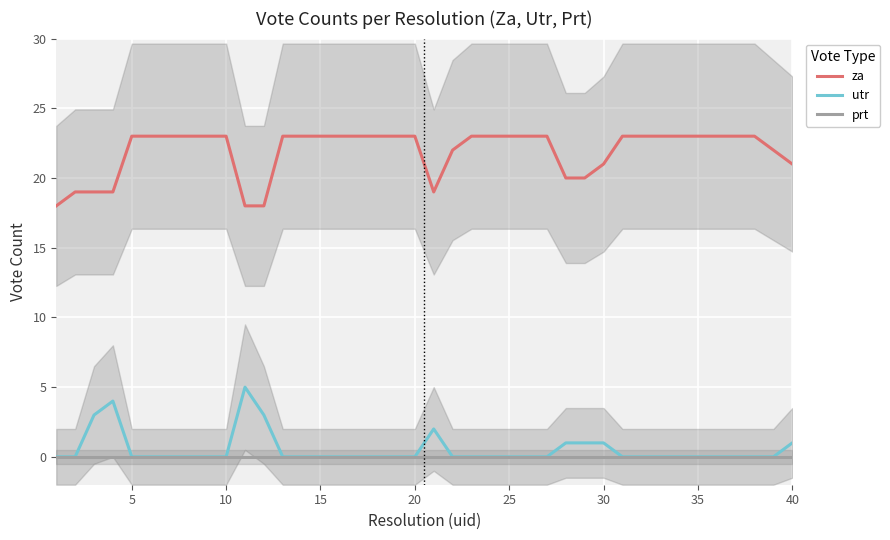

How many za values are between 21 and 23?

31